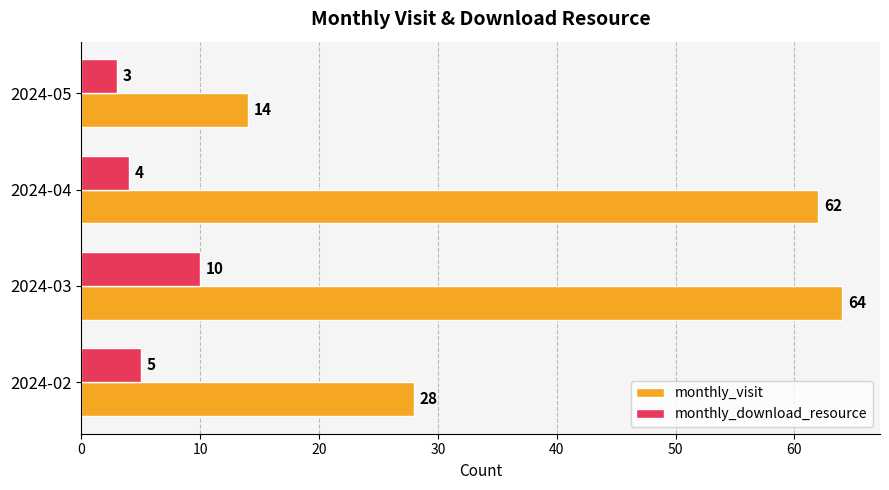

What is the sum of all monthly_visit values?

168